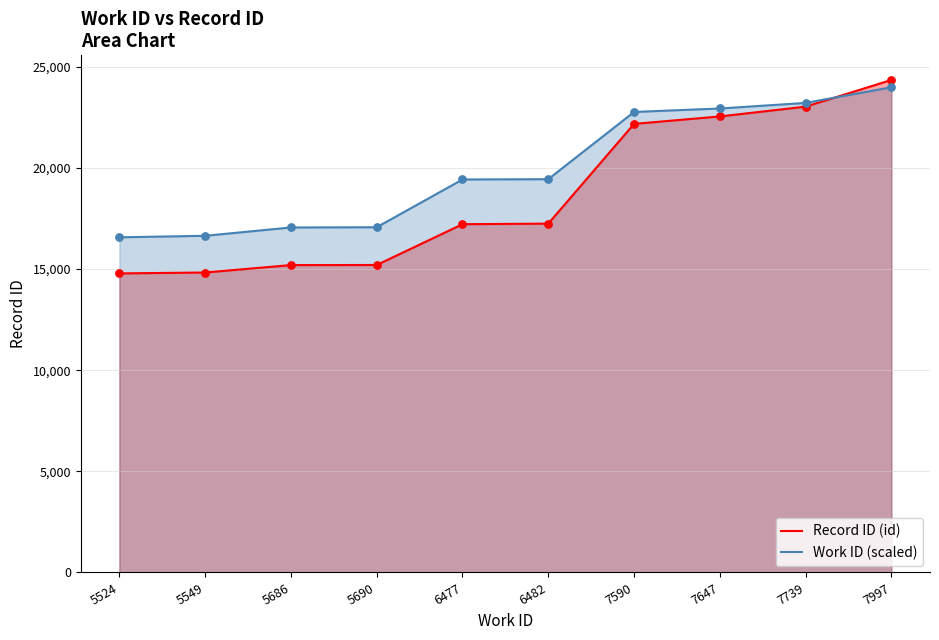

Which series has the largest Y range (max minus min)?

Record ID (id)